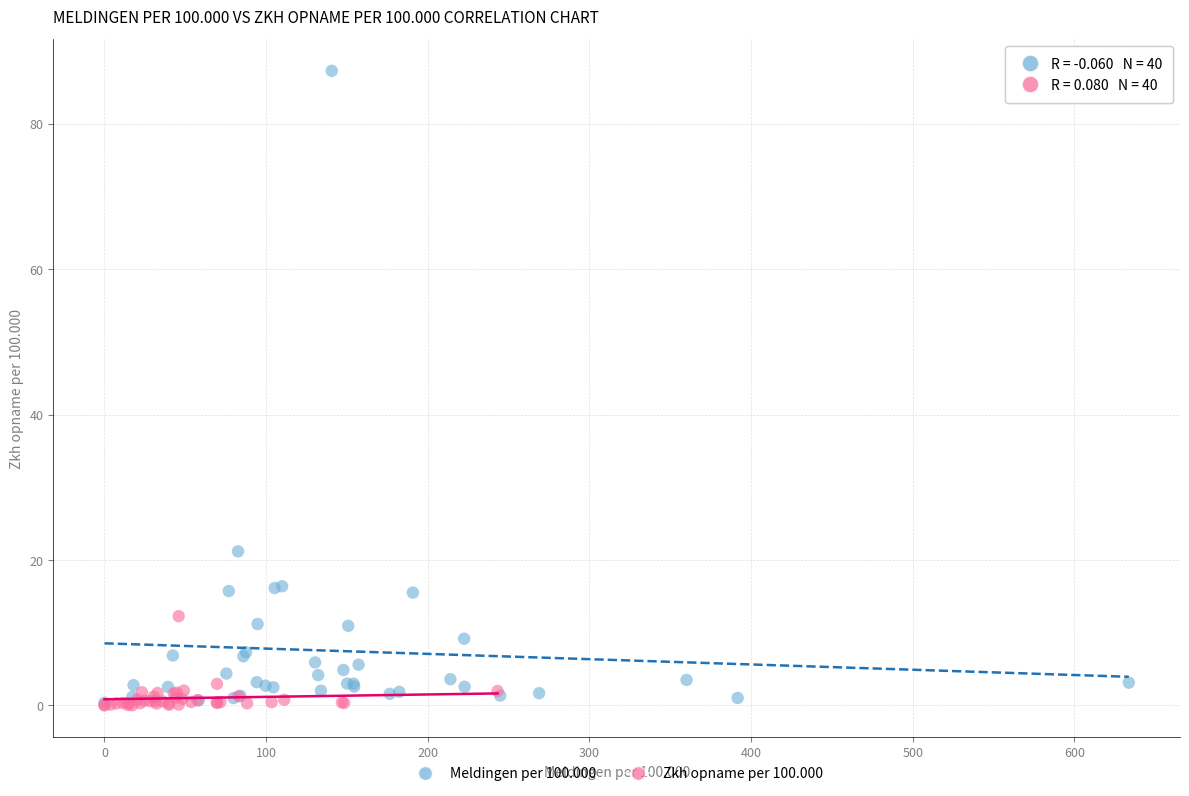

Which series has the widest spread of Y values?

Meldingen per 100.000